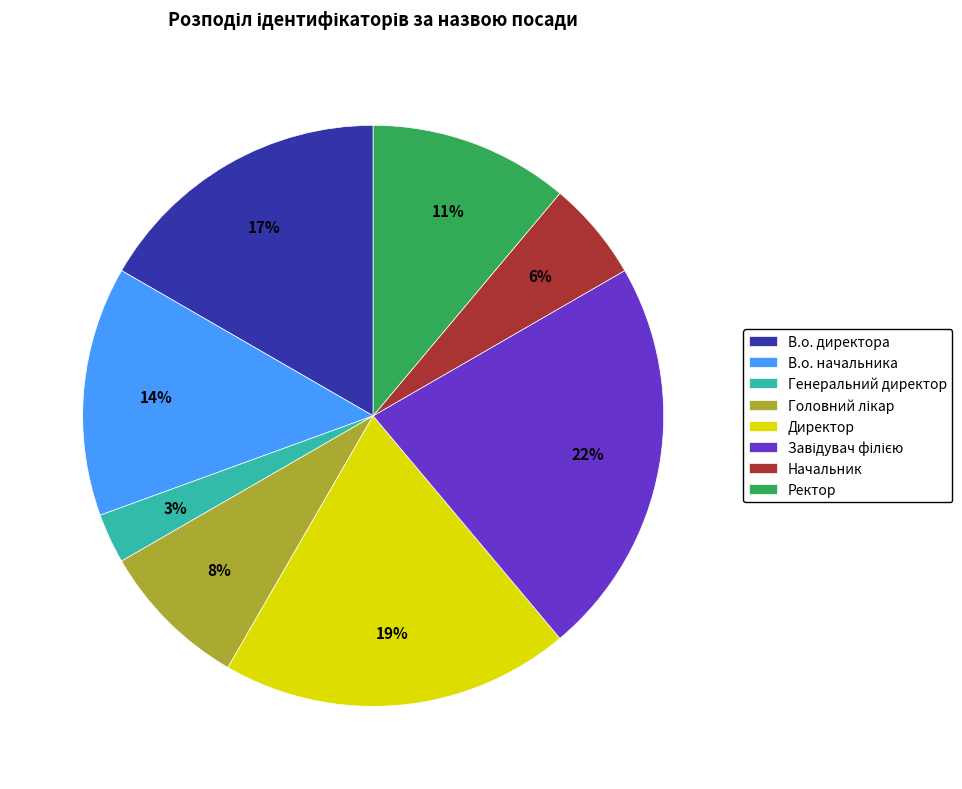

Is it true that Директор is 19% of the pie?

True